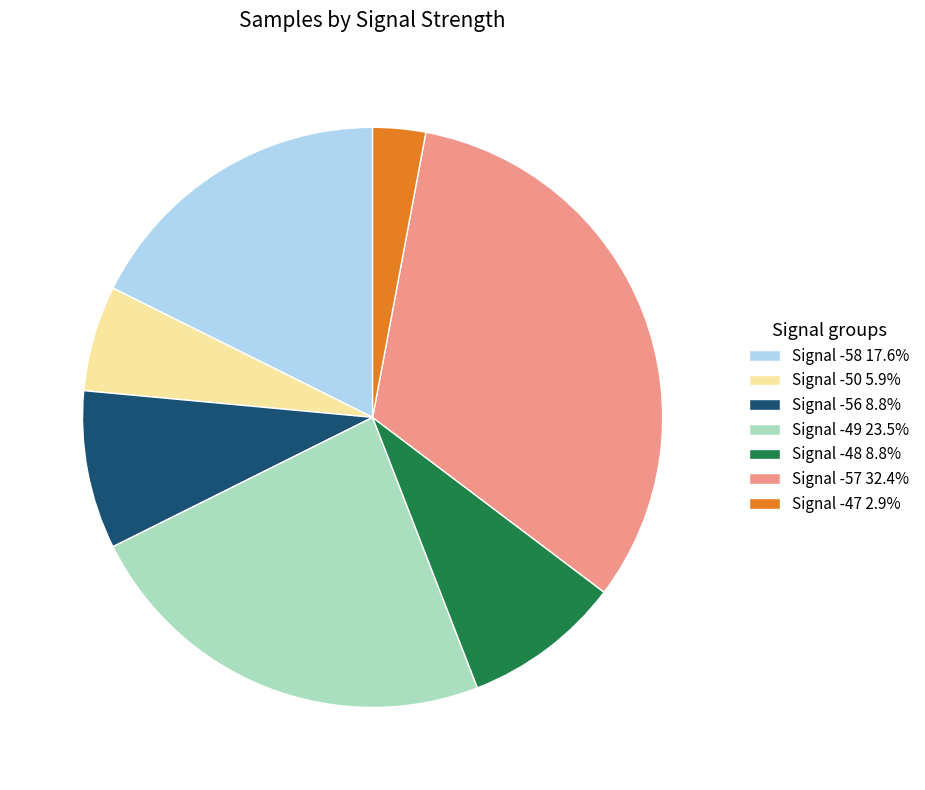

Do Signal -48 8.8% and Signal -50 5.9% together represent more than half of the pie?

No